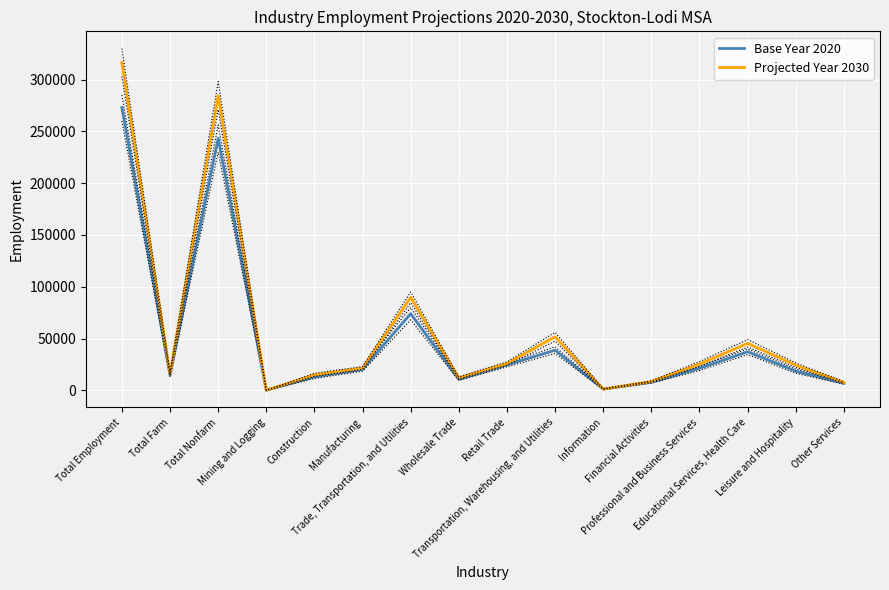

How many distinct data groups are displayed?

2